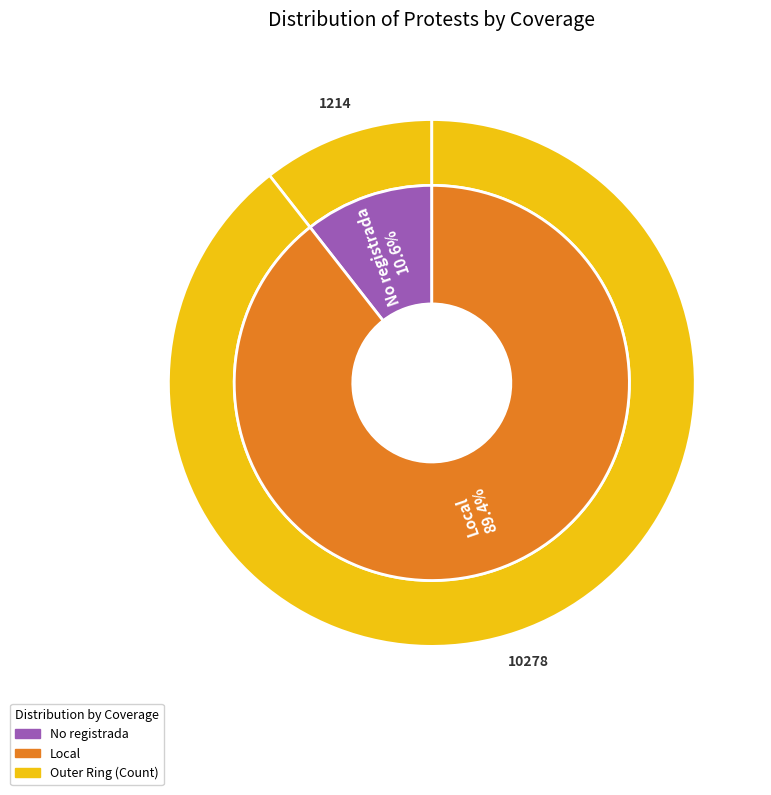

Which slice is the largest?

Local